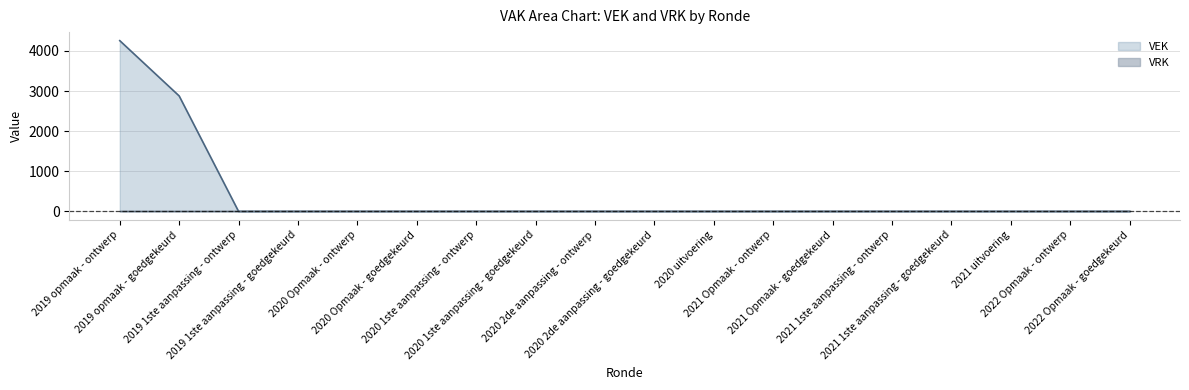

True or false: there are more than 2 points higher than both neighbors.

False